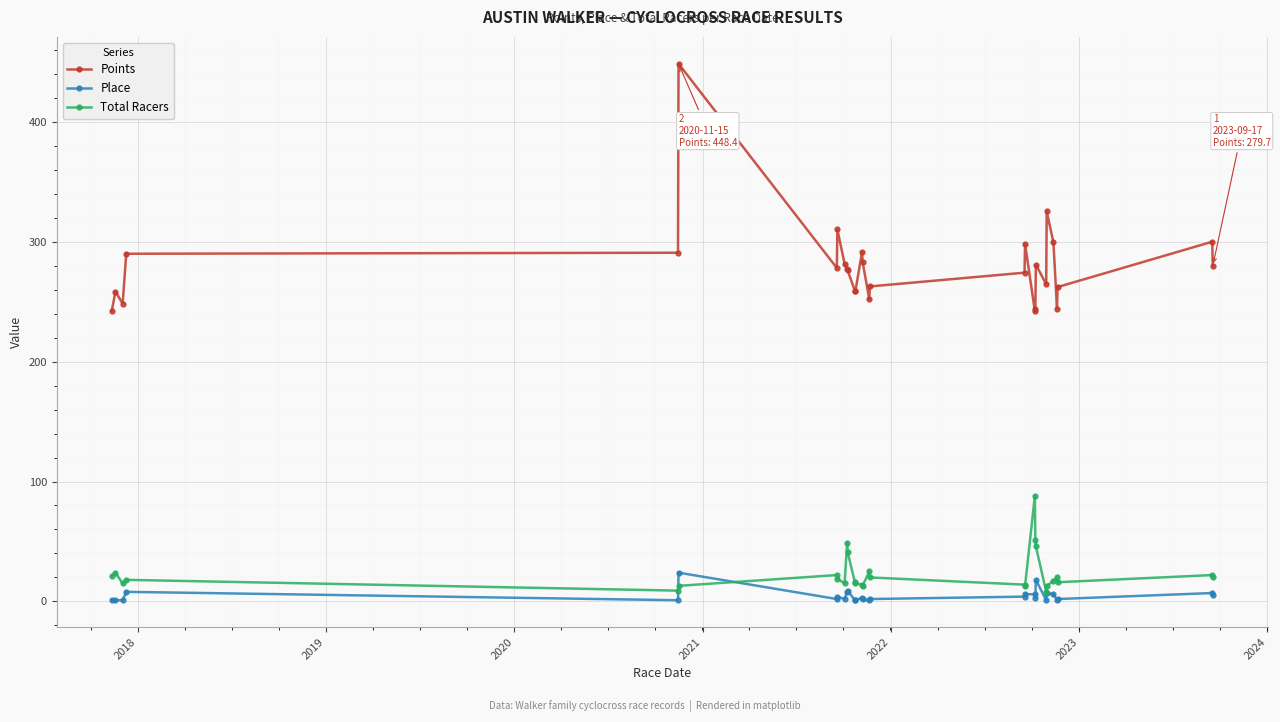

True or false: Place and Points cross at least once.

False